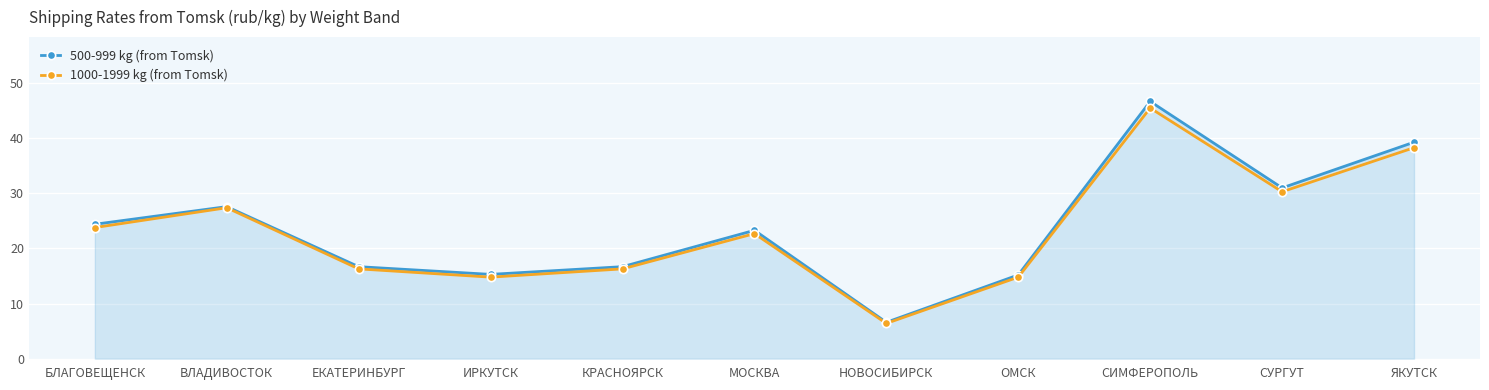

Which series has the widest spread of values?

500-999 kg (from Tomsk)